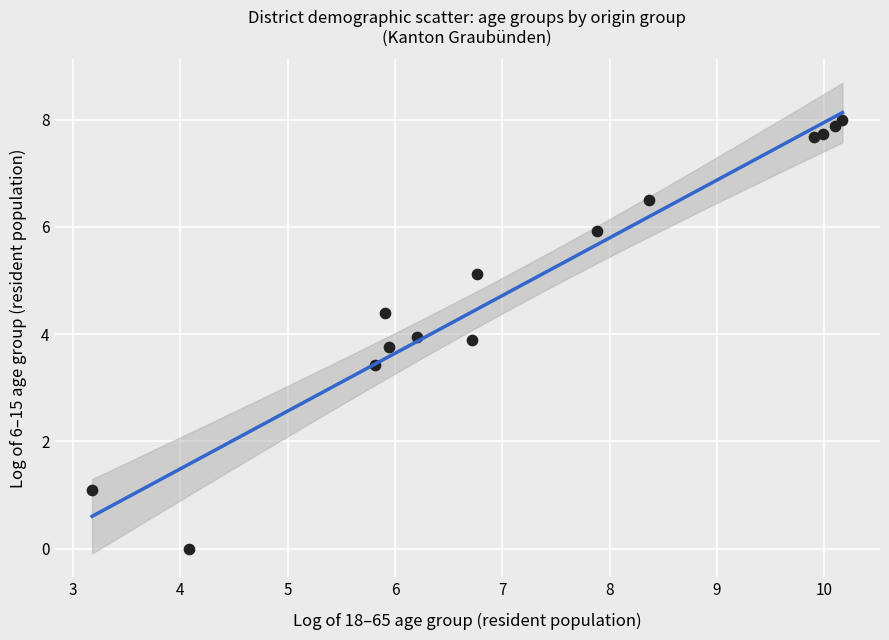

What is the range of Y values (max minus min)?

8.0